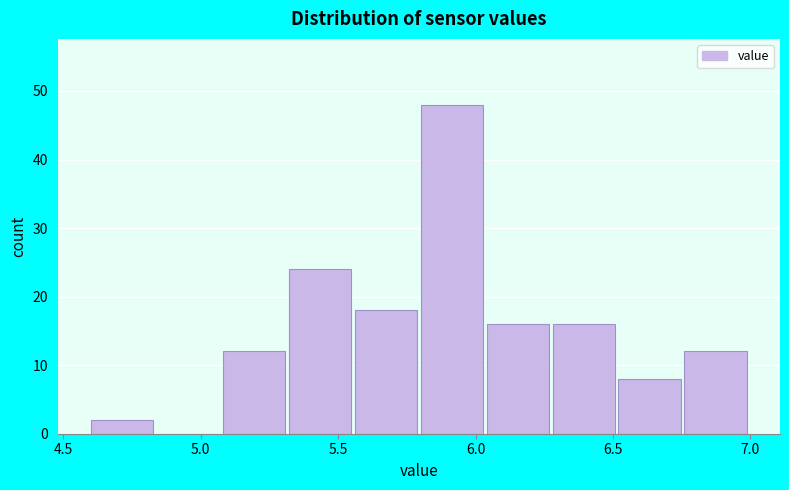

Reading left to right, list every bar in this chart as the range it spans on the x-axis followed by its height. Neither the bar edges nor the heights are printed on the chart, so give them approximately, as read against the axes.

4.60 to 4.84: 2
4.84 to 5.08: 0
5.08 to 5.32: 12
5.32 to 5.56: 24
5.56 to 5.80: 18
5.80 to 6.04: 48
6.04 to 6.28: 16
6.28 to 6.52: 16
6.52 to 6.76: 8
6.76 to 7.00: 12